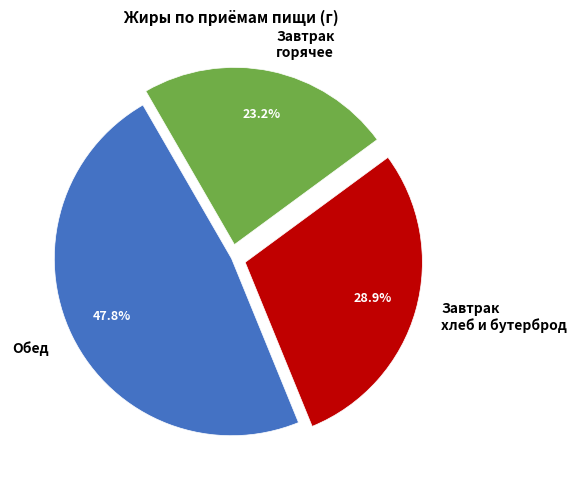

Between Завтрак хлеб и бутерброд and Обед, which is larger?

Обед